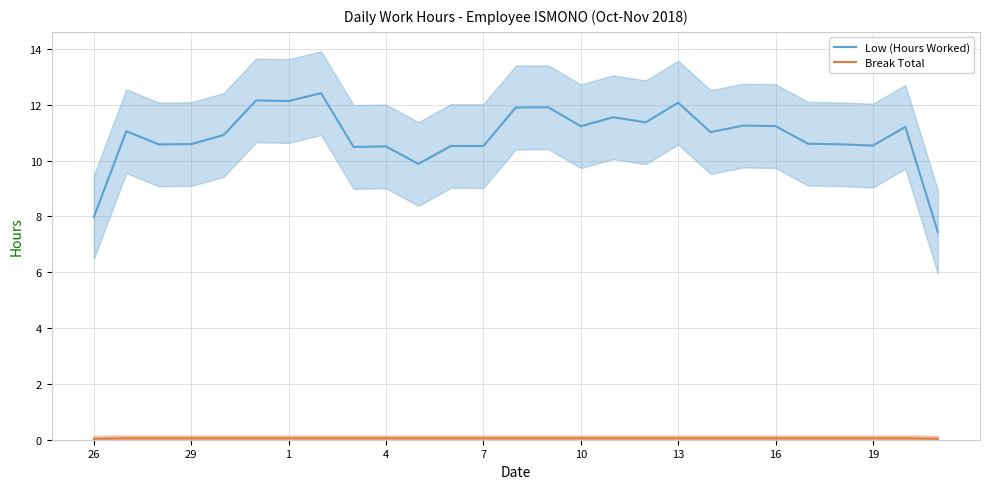

How many categories are shown in the chart?

27